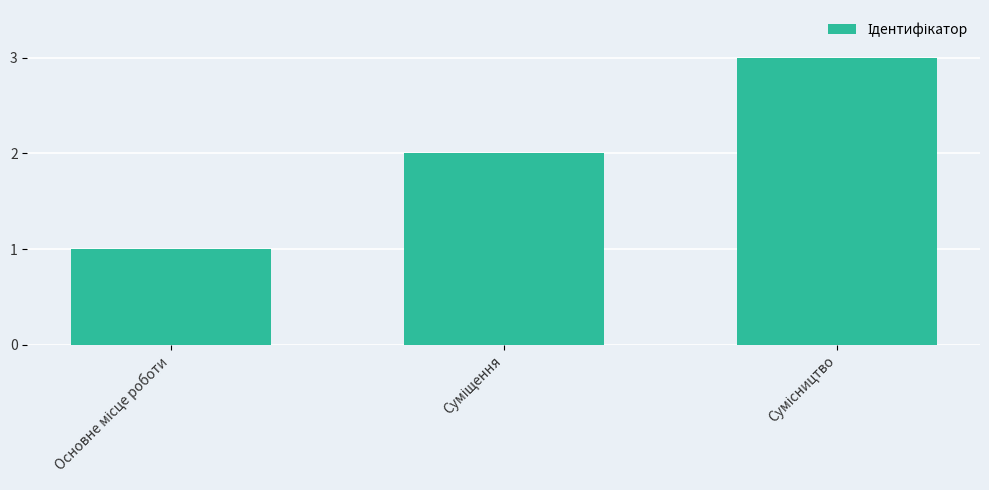

What is the sum of all values?

6